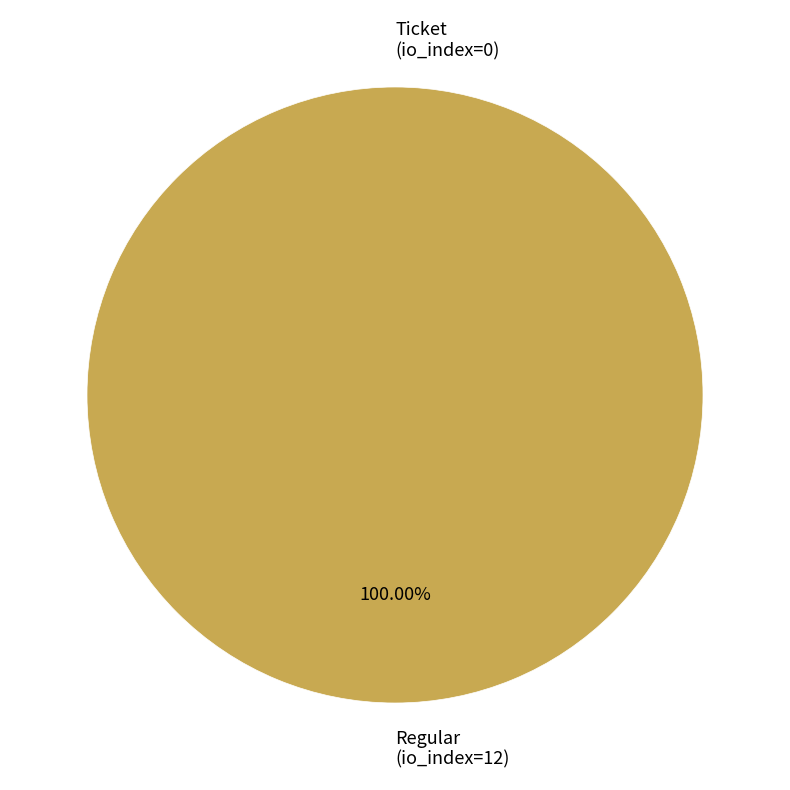

To the nearest percent, what portion does Regular (io_index=12) represent?

100%